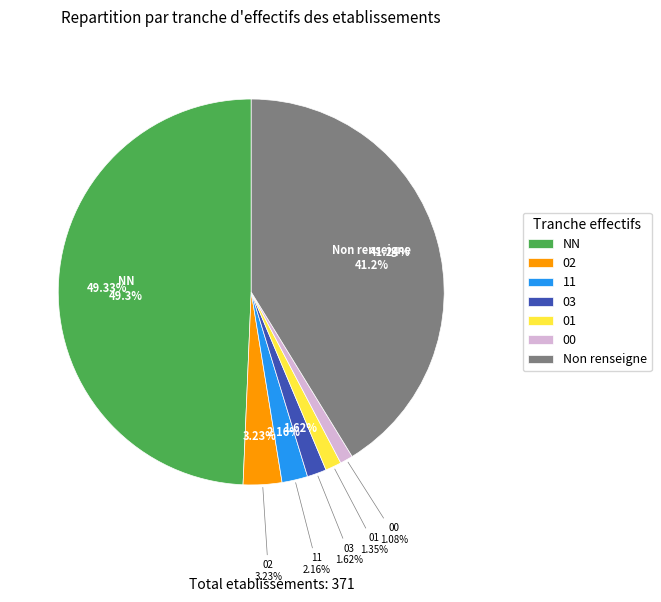

To the nearest percent, what is the difference between the 02 and 01 slice percentages?

2%